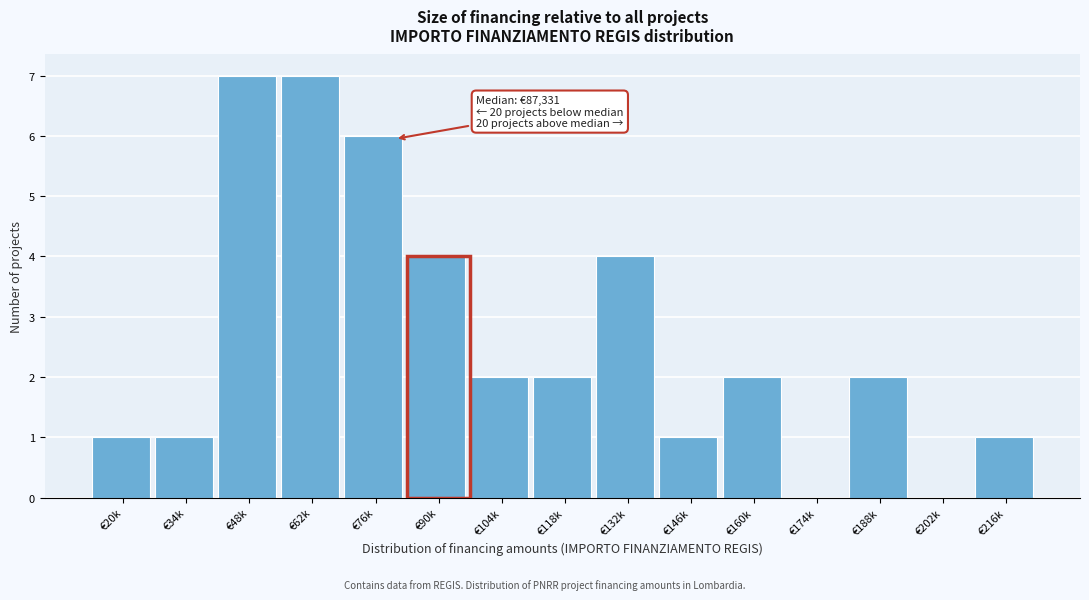

Reading left to right, extract all data points from this chart.

€20k=1	€34k=1	€48k=7	€62k=7	€76k=6	€90k=4	€104k=2	€118k=2	€132k=4	€146k=1	€160k=2	€174k=0	€188k=2	€202k=0	€216k=1